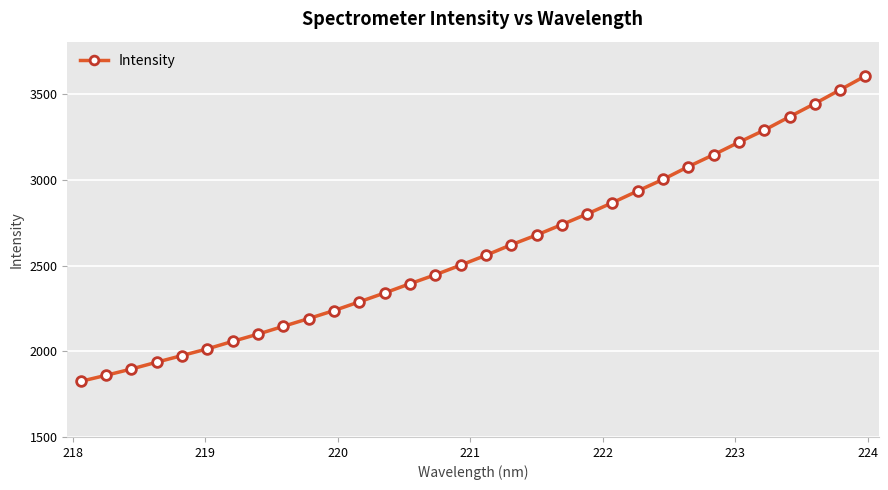

What is the value of the 31st point from the left?

3525.4